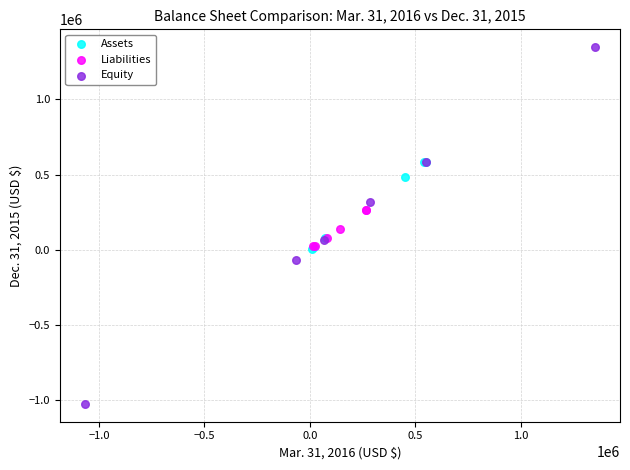

Which series contains the highest Y value?

Equity